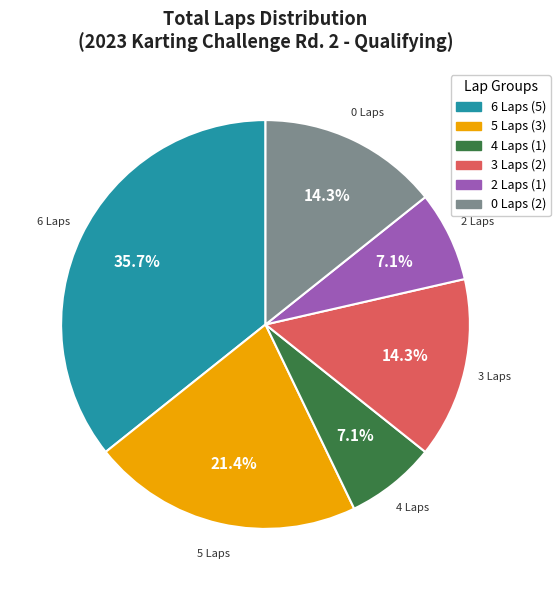

Is there any slice that represents more than half of the pie?

No